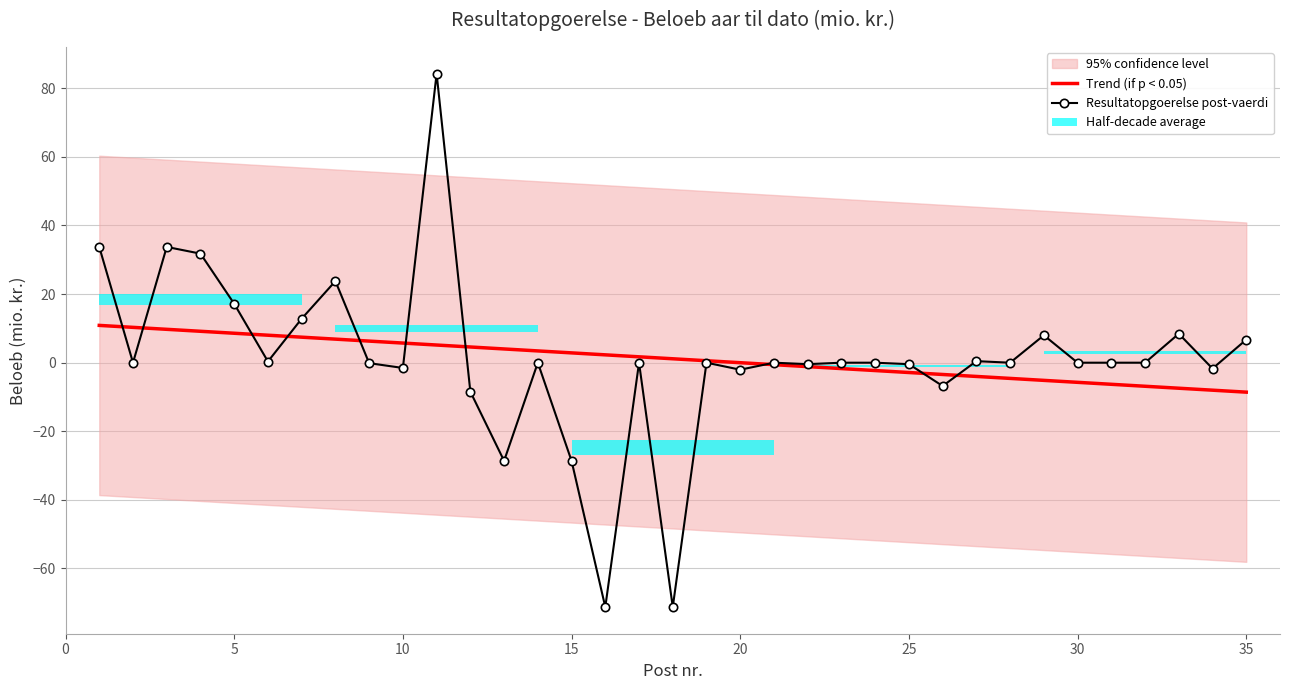

What is the minimum value for Resultatopgoerelse post-vaerdi?

-71.2